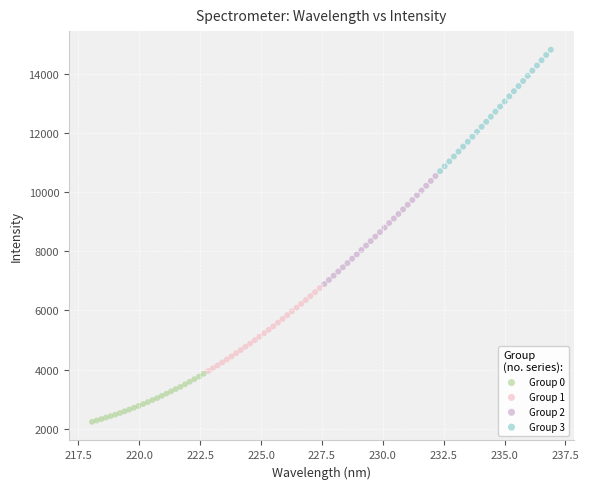

Which series has the widest spread of Y values?

Group 3